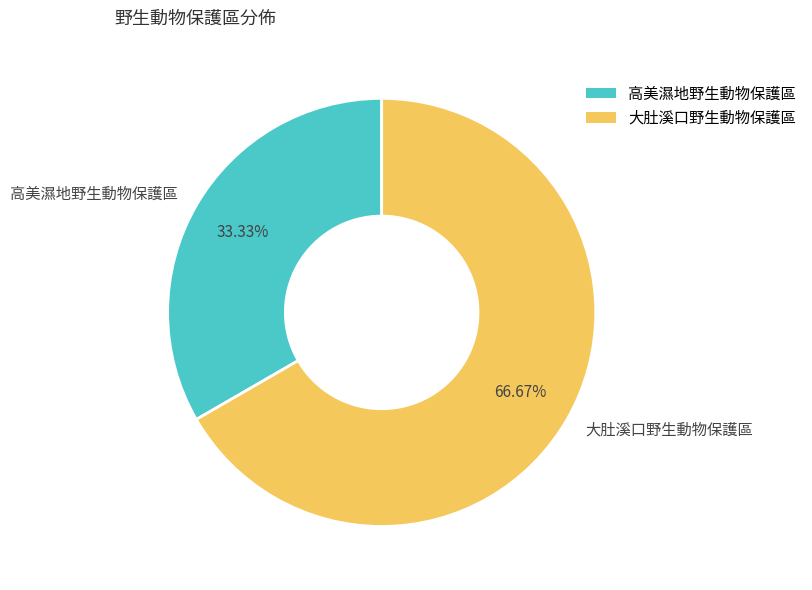

To the nearest percent, what is the difference between the largest and smallest slice percentages?

33%